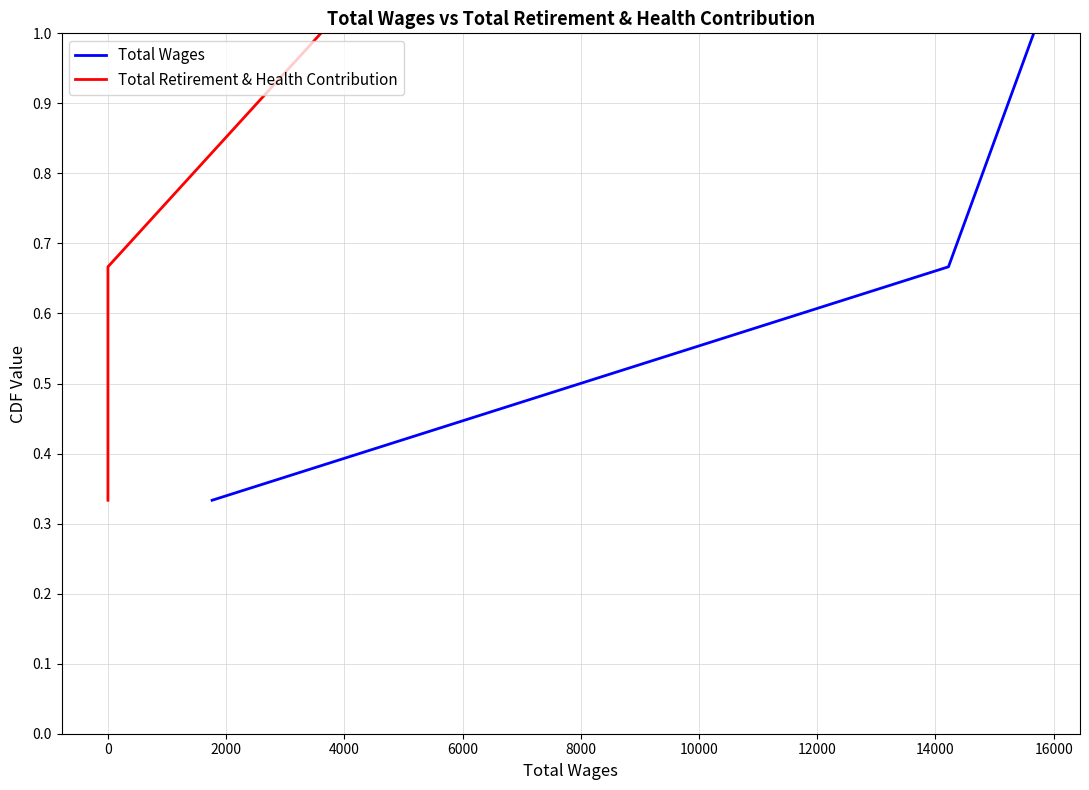

What is the maximum value shown in the chart?

1.0